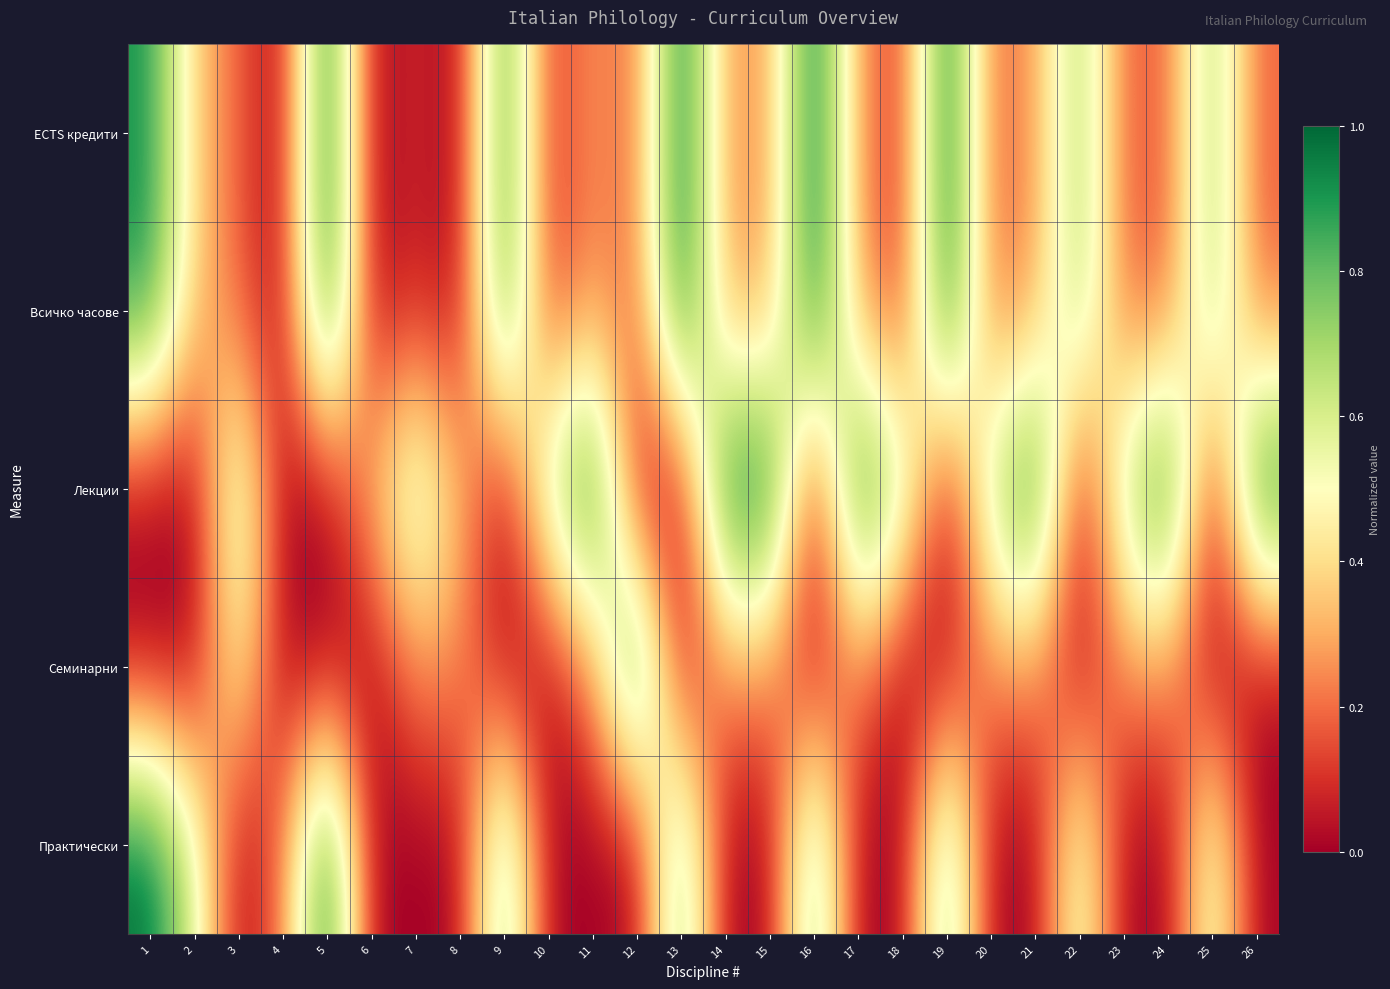

Which series has the widest spread of values?

ECTS кредити